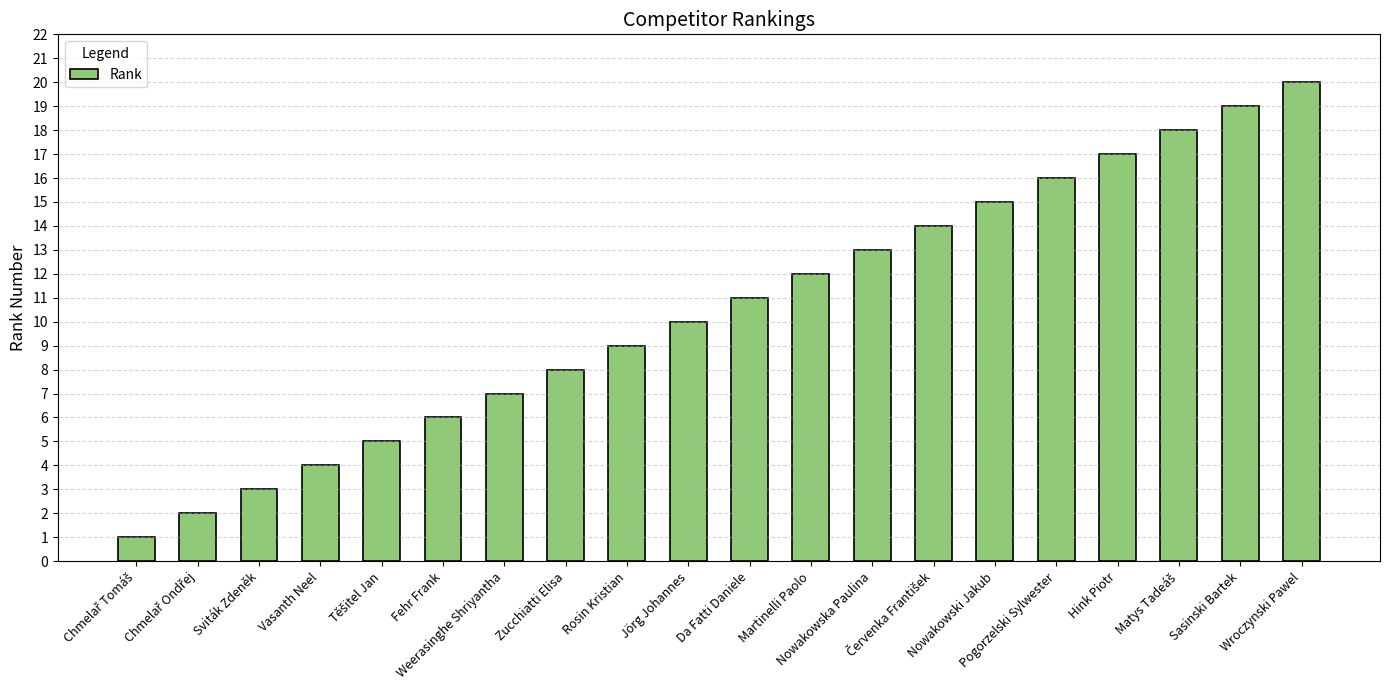

True or false: the data shows 4 at Vasanth Neel.

True